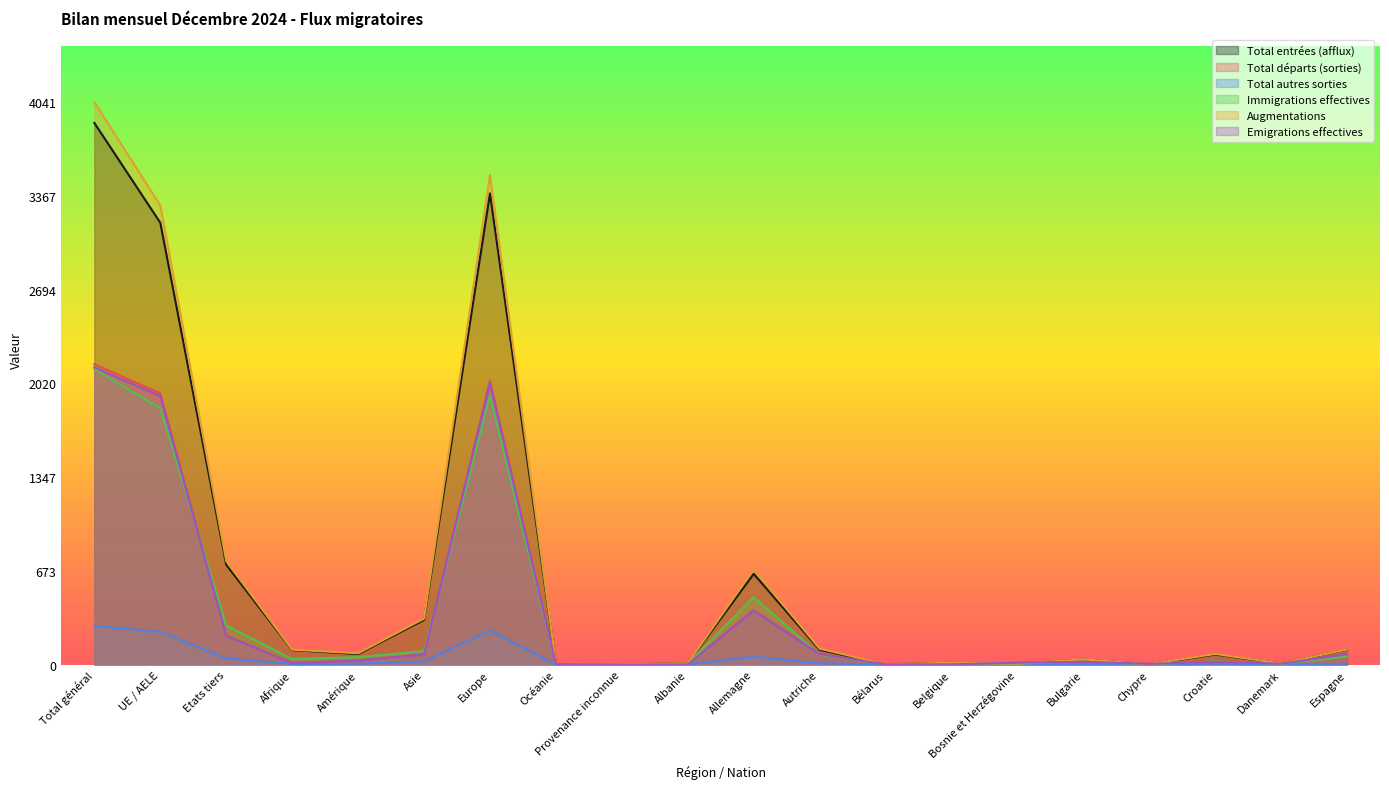

True or false: Total départs (sorties) has a value of 519 at Allemagne.

False